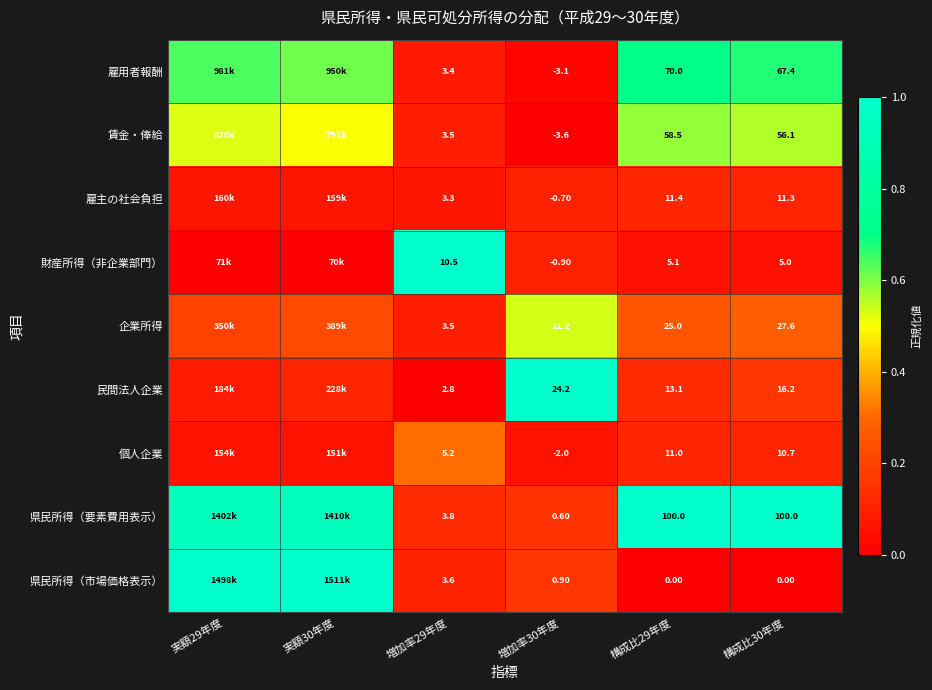

Which series changed the most between 増加率29年度 and 構成比30年度?

県民所得（要素費用表示）